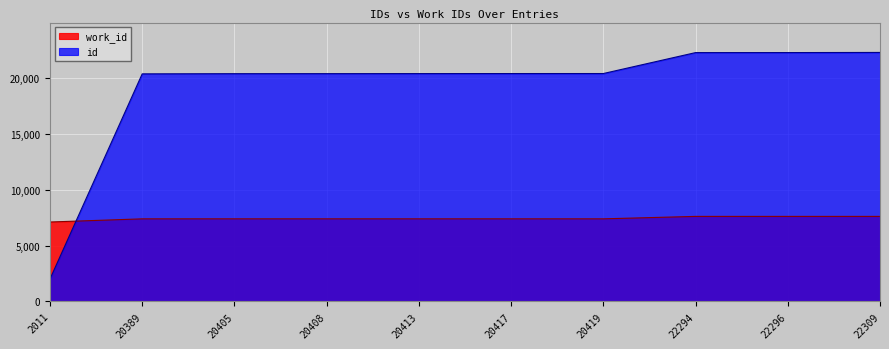

How many series are shown in this chart?

2